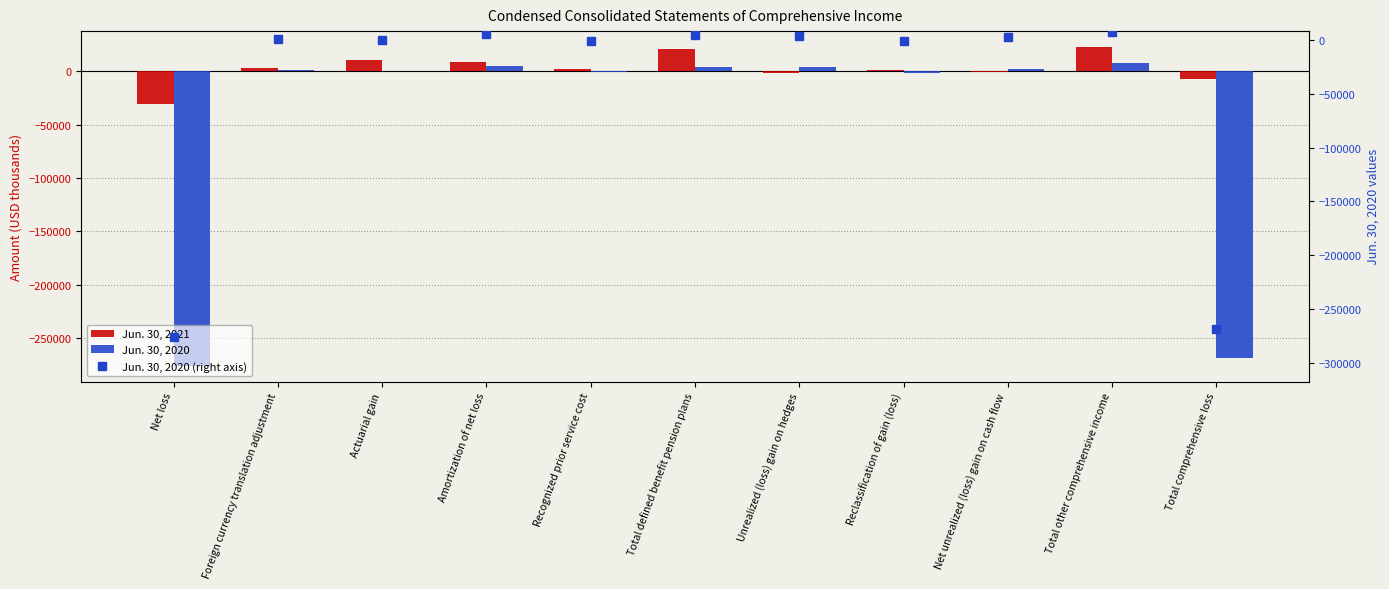

What position from the left is Total other comprehensive income?

10